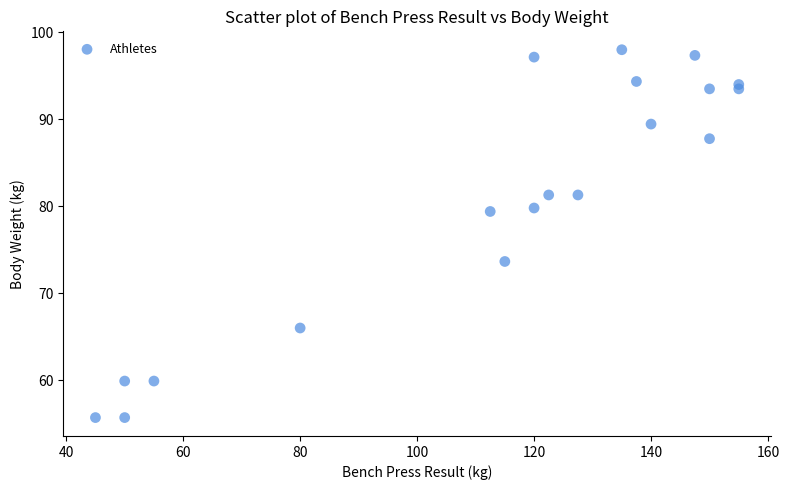

What is the range of X values (max minus min)?

110.0